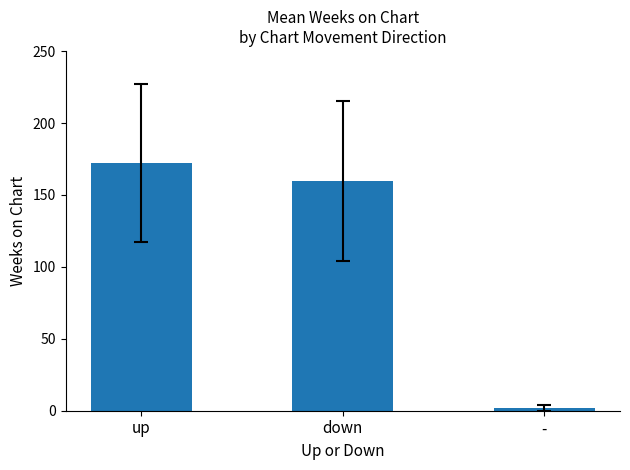

What is the difference between the second highest and minimum values?

158.2